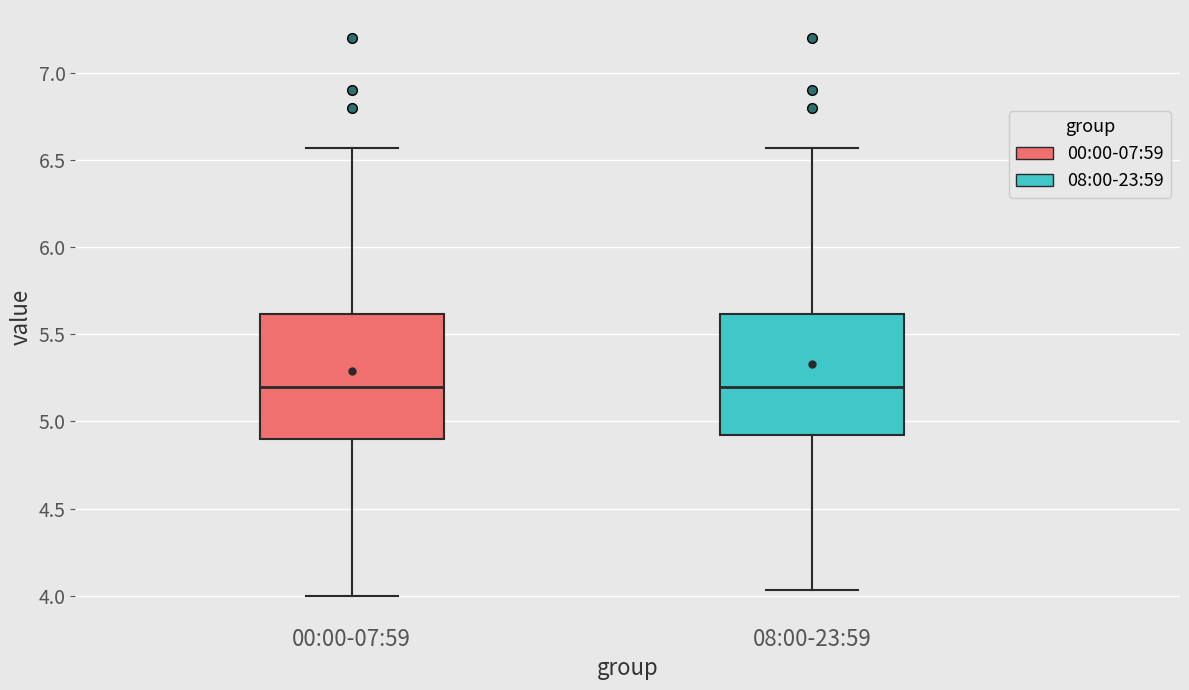

Reading left to right, transcribe this box plot: for each box, give where its median line is, the range the box spans, and where its two whiskers end, as read against the y-axis. The values are not printed on the chart, so give them approximately, as read against the axis.

00:00-07:59: median 5.20, box 4.90 to 5.60, whiskers 4.00 to 6.55
08:00-23:59: median 5.20, box 4.90 to 5.60, whiskers 4.05 to 6.55